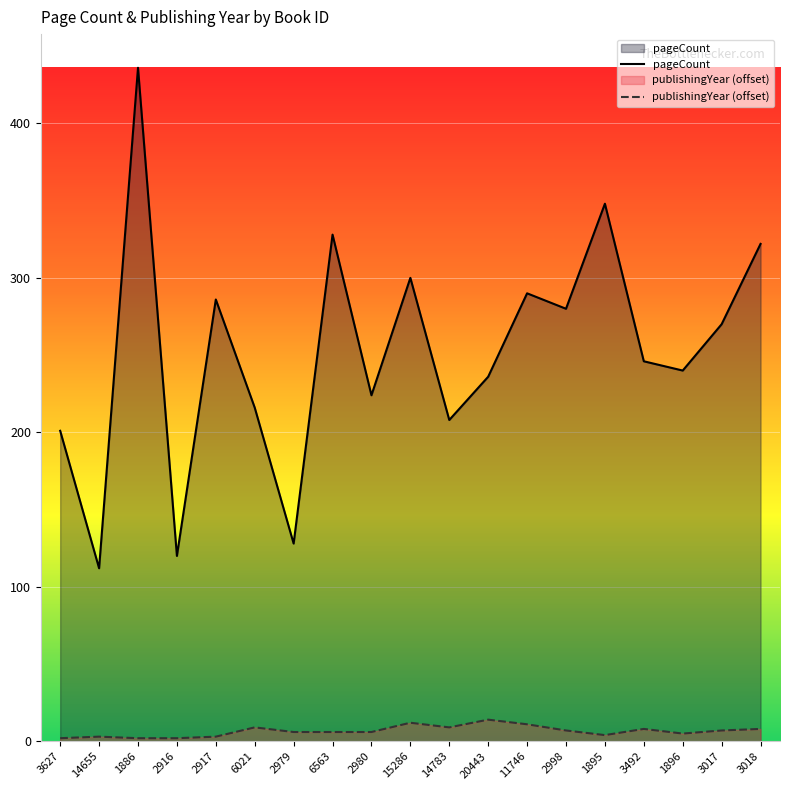

Rank the series by their average value, from highest to lowest.

pageCount, publishingYear (offset)